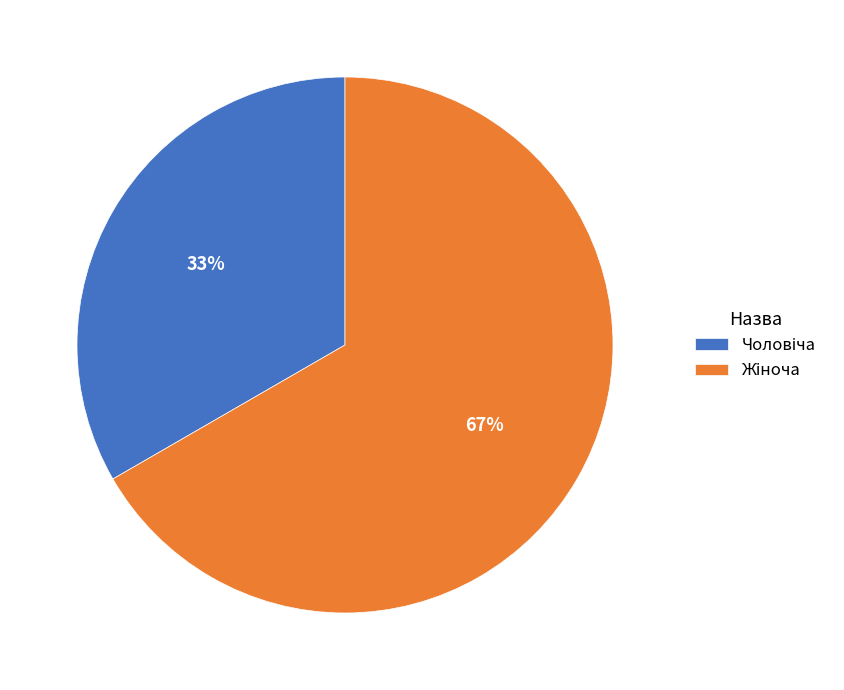

To the nearest percent, what is the average slice percentage?

50%